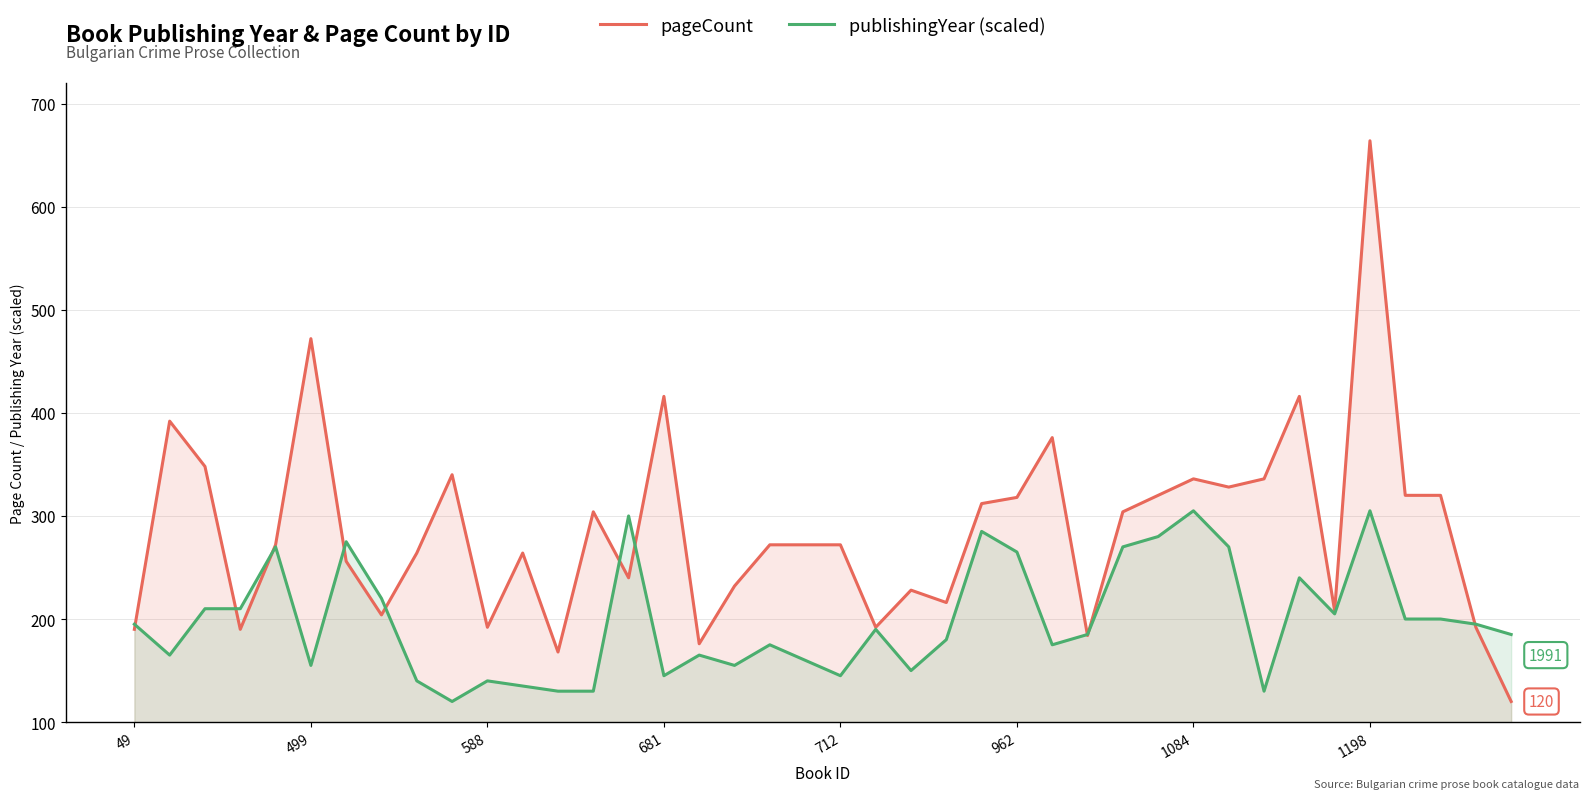

What is the difference between the publishingYear (scaled) values at 26 and 28?

95